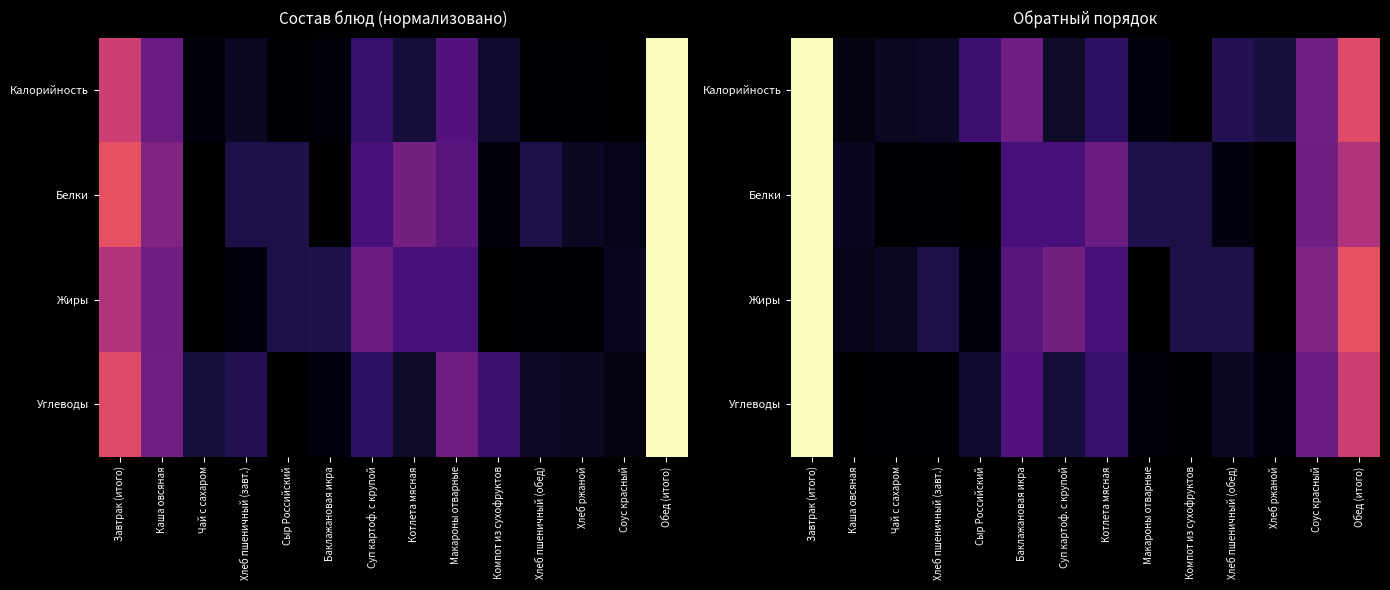

What is the difference between the highest and lowest values at Обед (итого)?

0.1